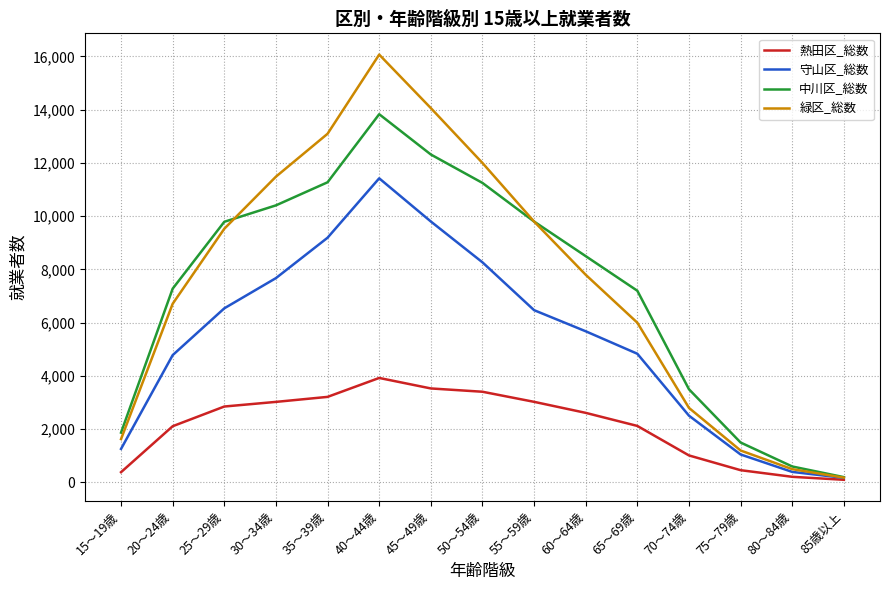

What is the maximum value for 中川区_総数?

13831